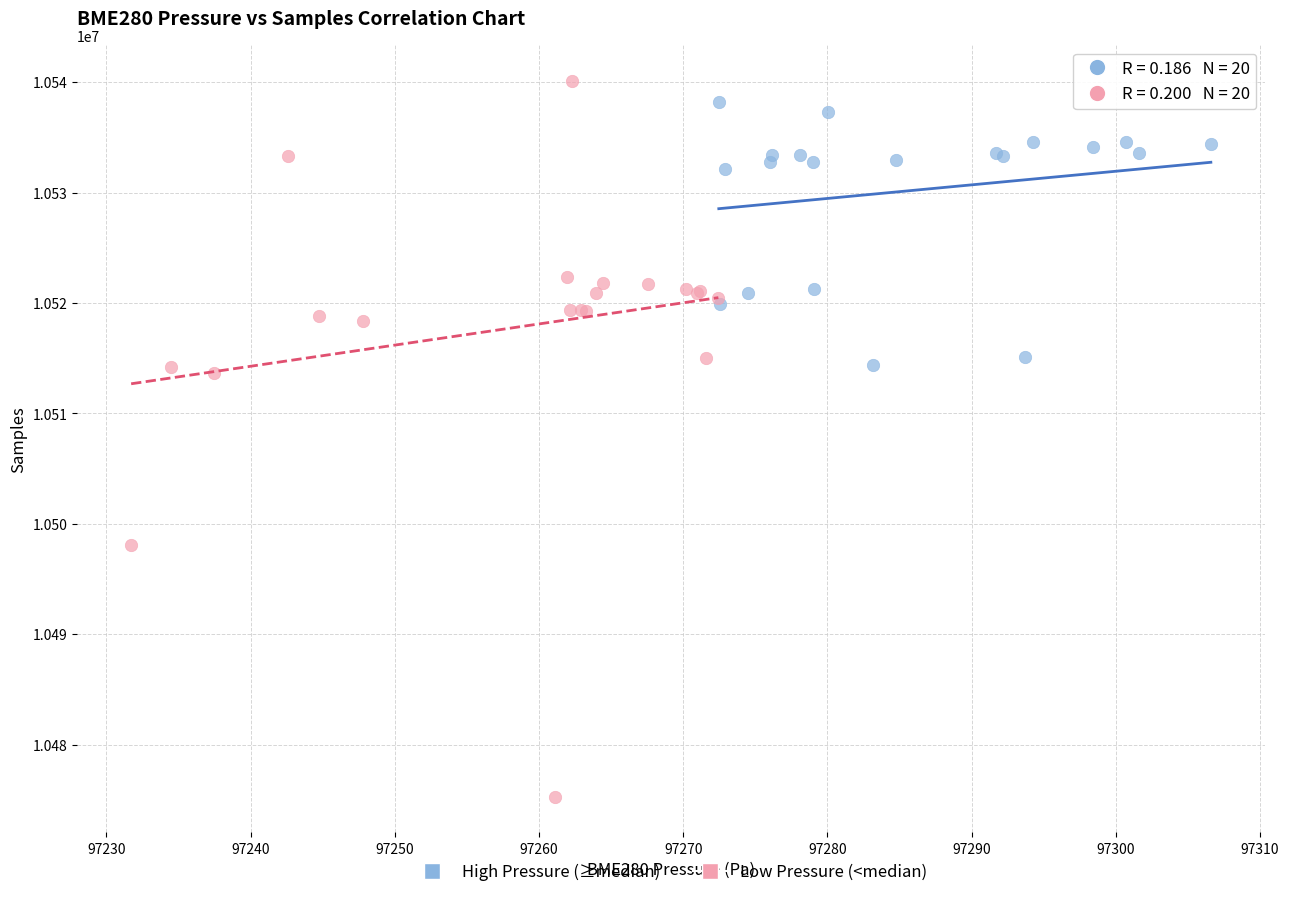

Which series contains the lowest Y value?

Low Pressure (<median)